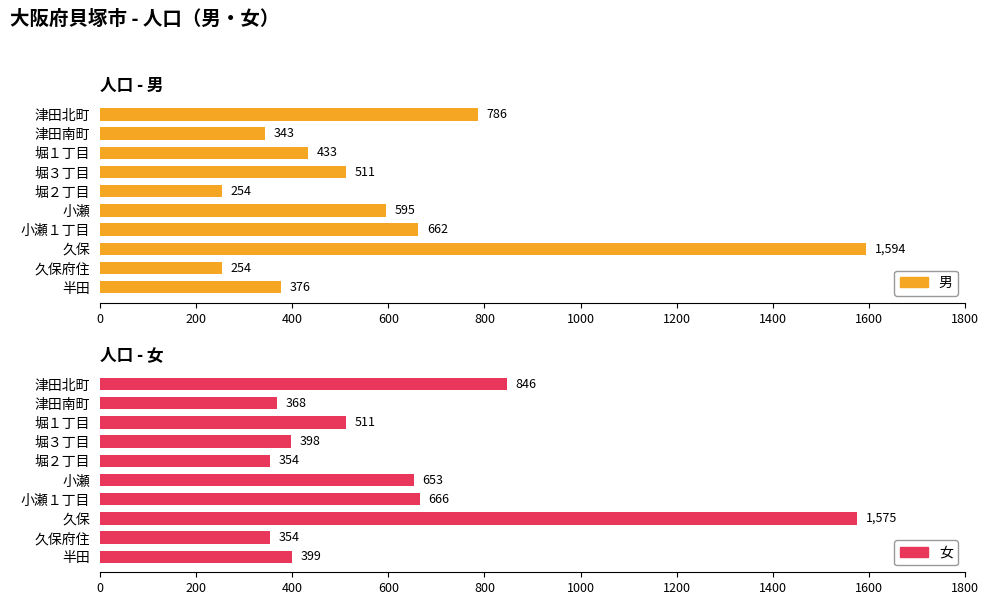

Reading left to right, list all the values displayed in this chart.

男: 0=786	200=343	400=433	600=511	800=254	1000=595	1200=662	1400=1594	1600=254	1800=376
女: 0=846	200=368	400=511	600=398	800=354	1000=653	1200=666	1400=1575	1600=354	1800=399